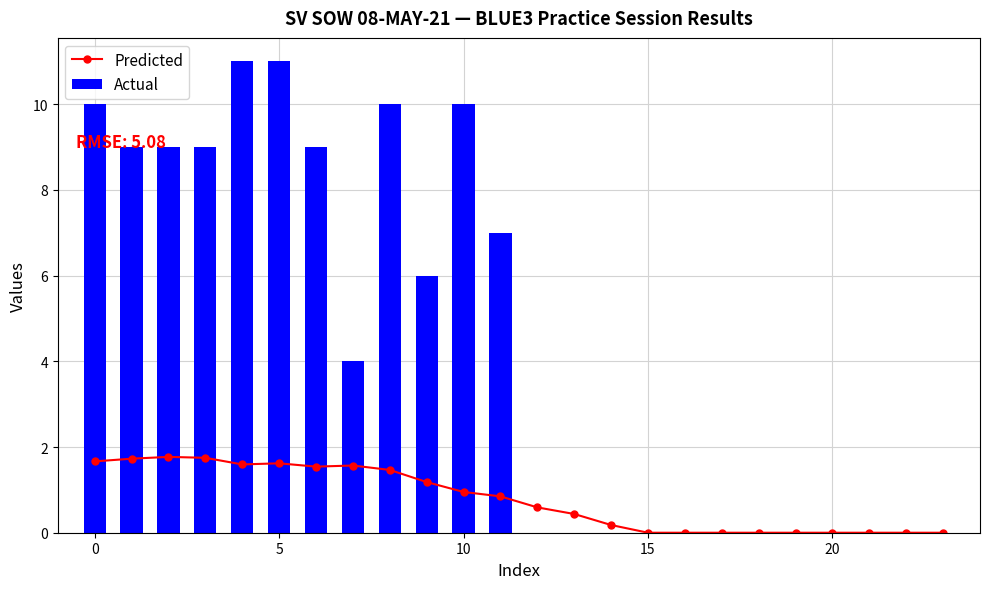

Which category has the lowest value in the Actual series?

12